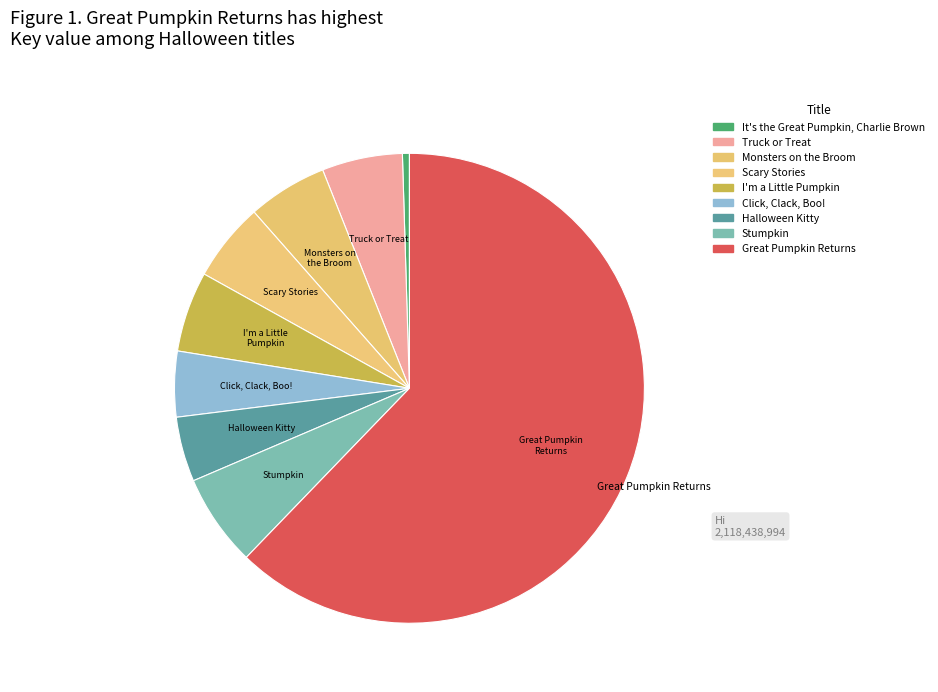

How many slices are in this pie chart?

9